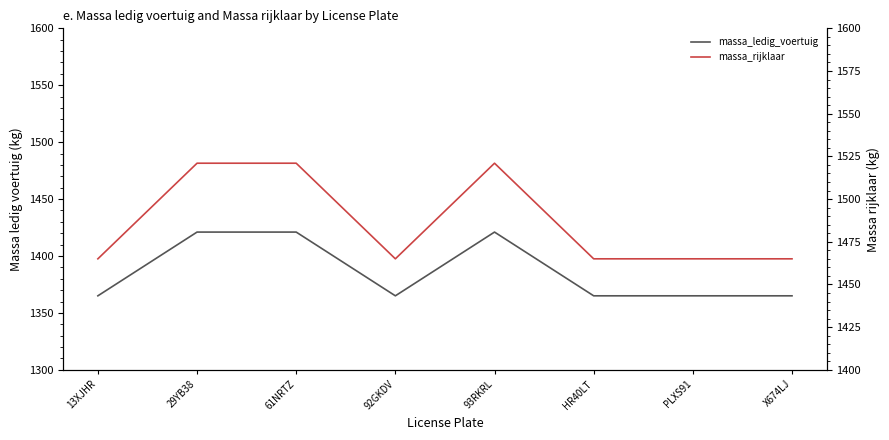

List the series in order of their overall mean, highest first.

massa_rijklaar, massa_ledig_voertuig